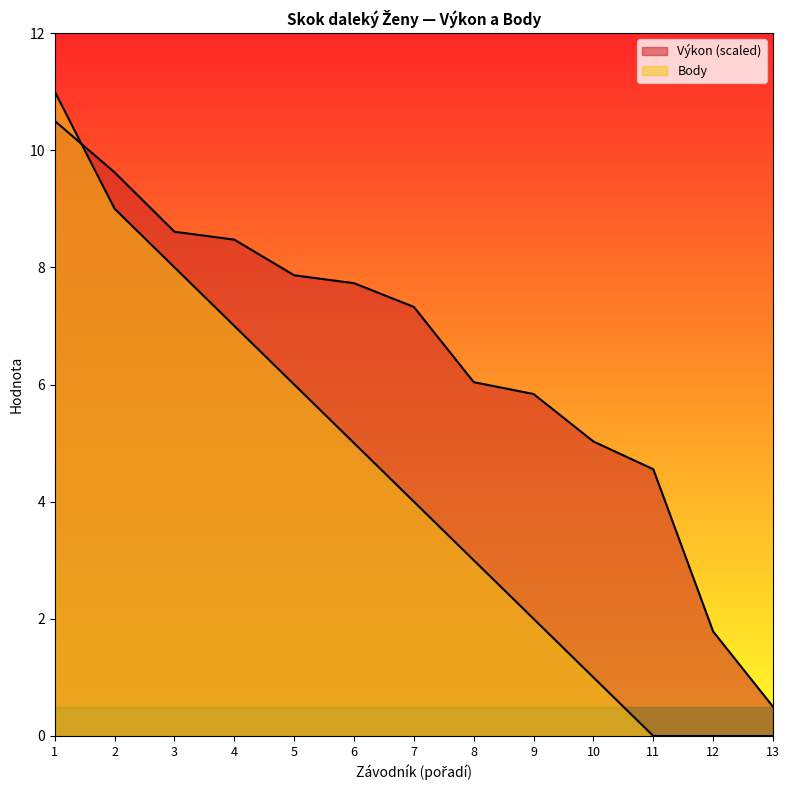

Which series has the widest spread of values?

Body